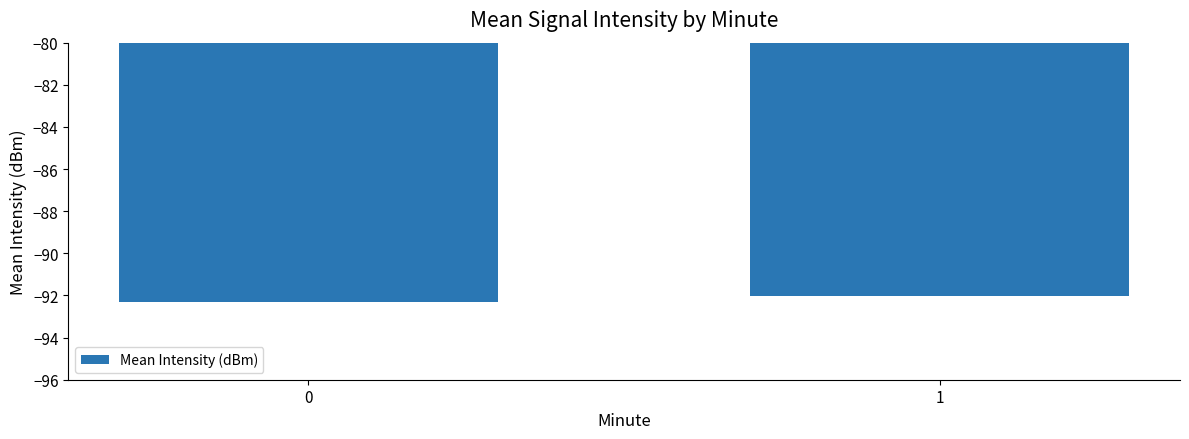

What is the sum of all values?

-184.3